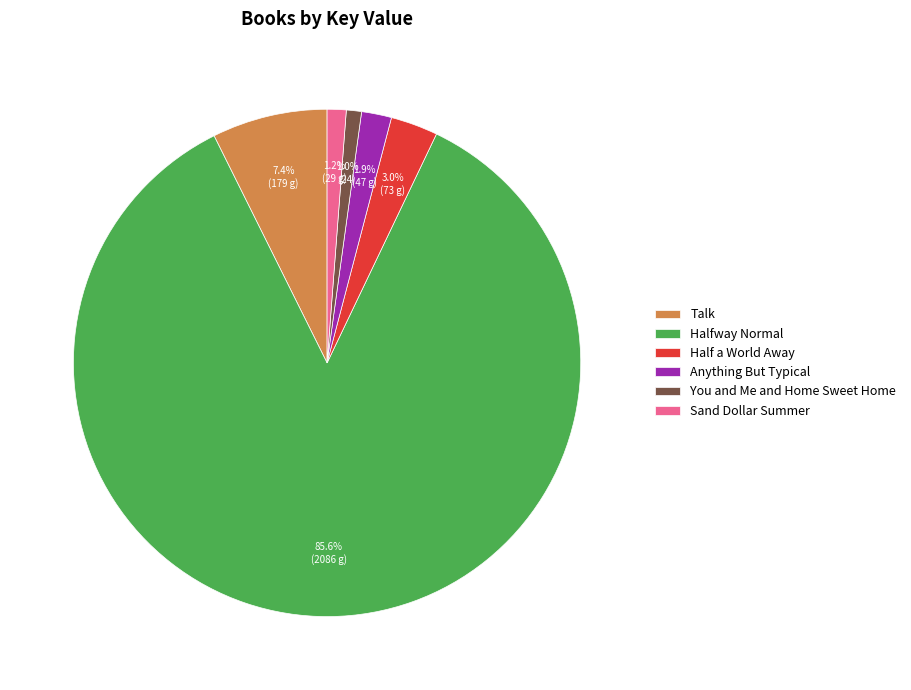

What percentage is NOT represented by You and Me and Home Sweet Home?

99.0%